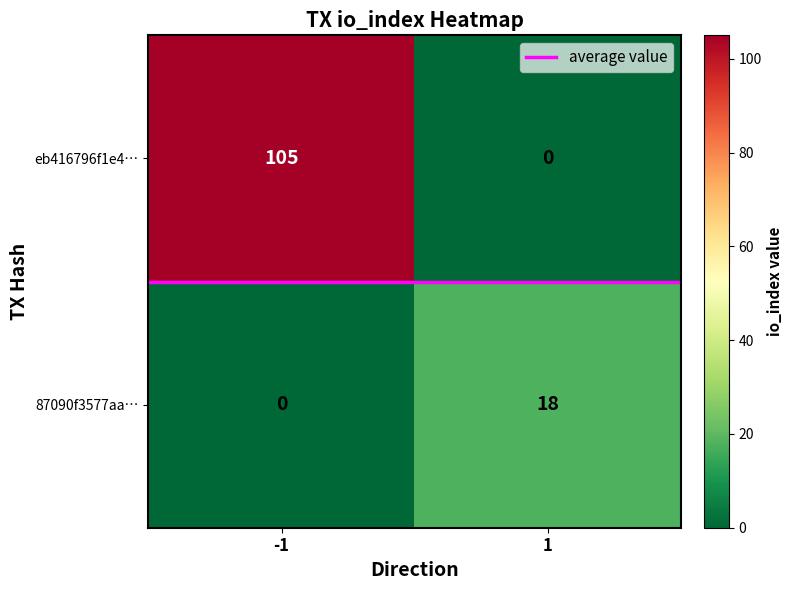

Which series has the largest total across all categories?

eb416796f1e4…